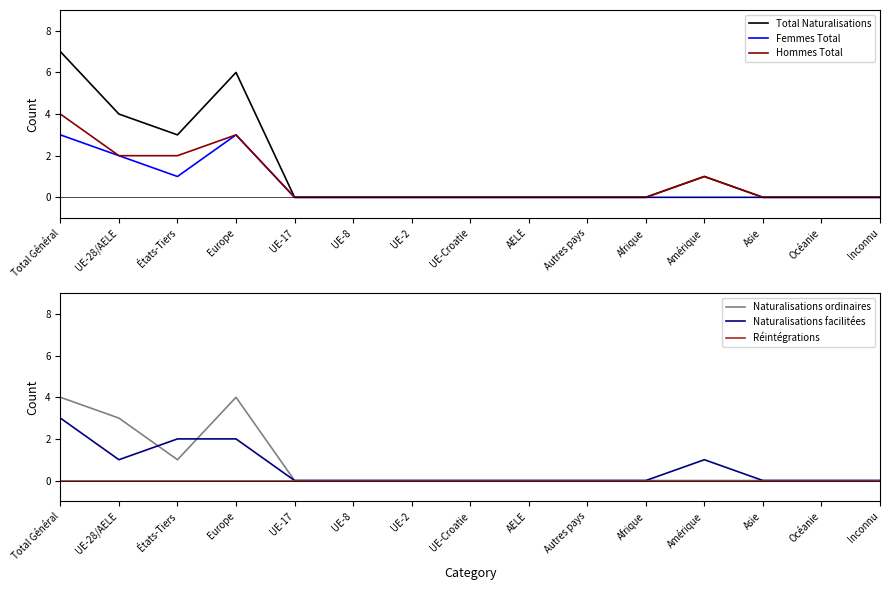

True or false: Femmes Total and Hommes Total intersect in this chart.

False